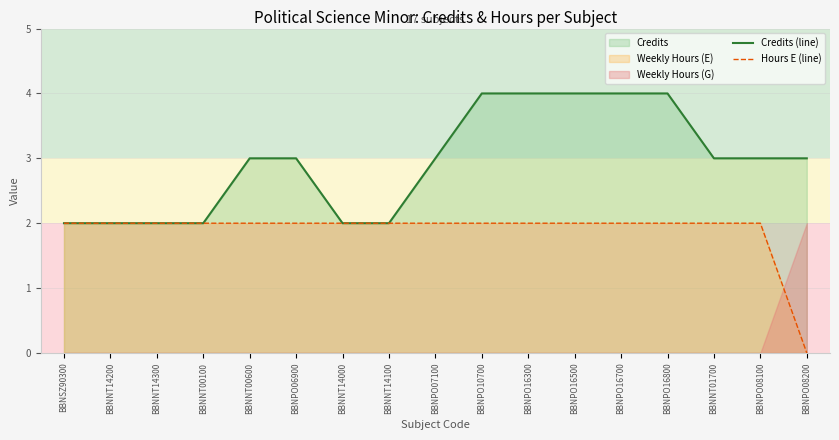

At which label is Credits (line) closest to 3?

BBNNT00600